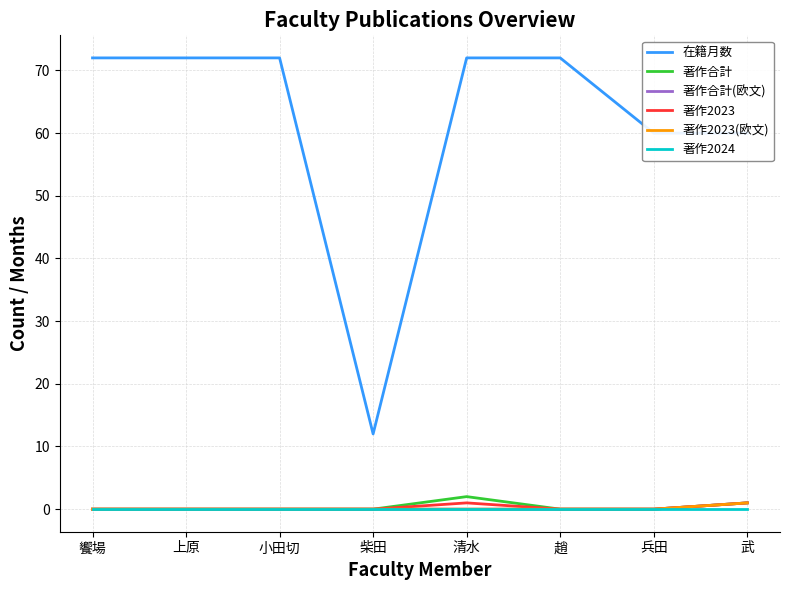

Reading left to right, extract all data points from this chart.

在籍月数: 饗場=72	上原=72	小田切=72	柴田=12	清水=72	趙=72	兵田=60	武=60
著作合計: 饗場=0	上原=0	小田切=0	柴田=0	清水=2	趙=0	兵田=0	武=1
著作合計(欧文): 饗場=0	上原=0	小田切=0	柴田=0	清水=0	趙=0	兵田=0	武=1
著作2023: 饗場=0	上原=0	小田切=0	柴田=0	清水=1	趙=0	兵田=0	武=1
著作2023(欧文): 饗場=0	上原=0	小田切=0	柴田=0	清水=0	趙=0	兵田=0	武=1
著作2024: 饗場=0	上原=0	小田切=0	柴田=0	清水=0	趙=0	兵田=0	武=0